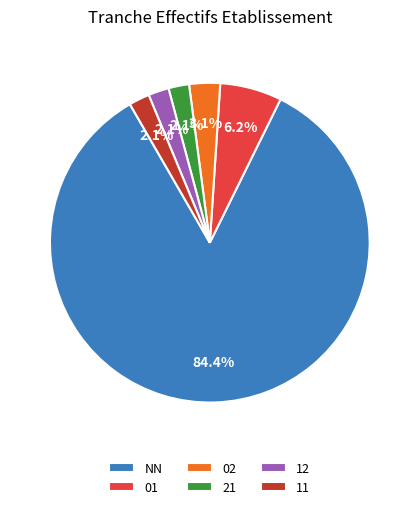

How many segments does this pie chart have?

6